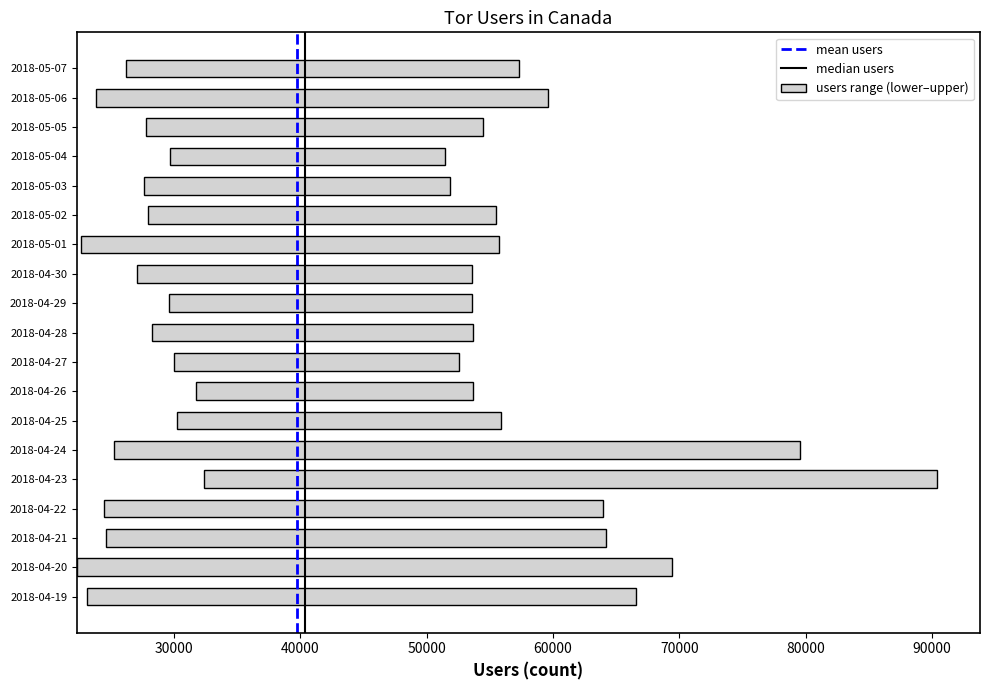

Reading right to left, list all the values displayed in this chart.

users: 2018-05-07=36410	2018-05-06=36380	2018-05-05=36033	2018-05-04=36310	2018-05-03=36744	2018-05-02=38451	2018-05-01=39428	2018-04-30=40400	2018-04-29=40384	2018-04-28=39997	2018-04-27=40155	2018-04-26=40753	2018-04-25=41866	2018-04-24=42047	2018-04-23=41802	2018-04-22=42102	2018-04-21=41633	2018-04-20=41683	2018-04-19=41659
lower: 2018-05-07=26185	2018-05-06=23780	2018-05-05=27753	2018-05-04=29661	2018-05-03=27586	2018-05-02=27901	2018-05-01=22631	2018-04-30=27054	2018-04-29=29598	2018-04-28=28252	2018-04-27=30005	2018-04-26=31762	2018-04-25=30238	2018-04-24=25241	2018-04-23=32330	2018-04-22=24415	2018-04-21=24641	2018-04-20=22304	2018-04-19=23095
upper: 2018-05-07=57275	2018-05-06=59599	2018-05-05=54415	2018-05-04=51420	2018-05-03=51868	2018-05-02=55453	2018-05-01=55697	2018-04-30=53594	2018-04-29=53551	2018-04-28=53640	2018-04-27=52555	2018-04-26=53637	2018-04-25=55890	2018-04-24=79552	2018-04-23=90399	2018-04-22=63962	2018-04-21=64174	2018-04-20=69429	2018-04-19=66573